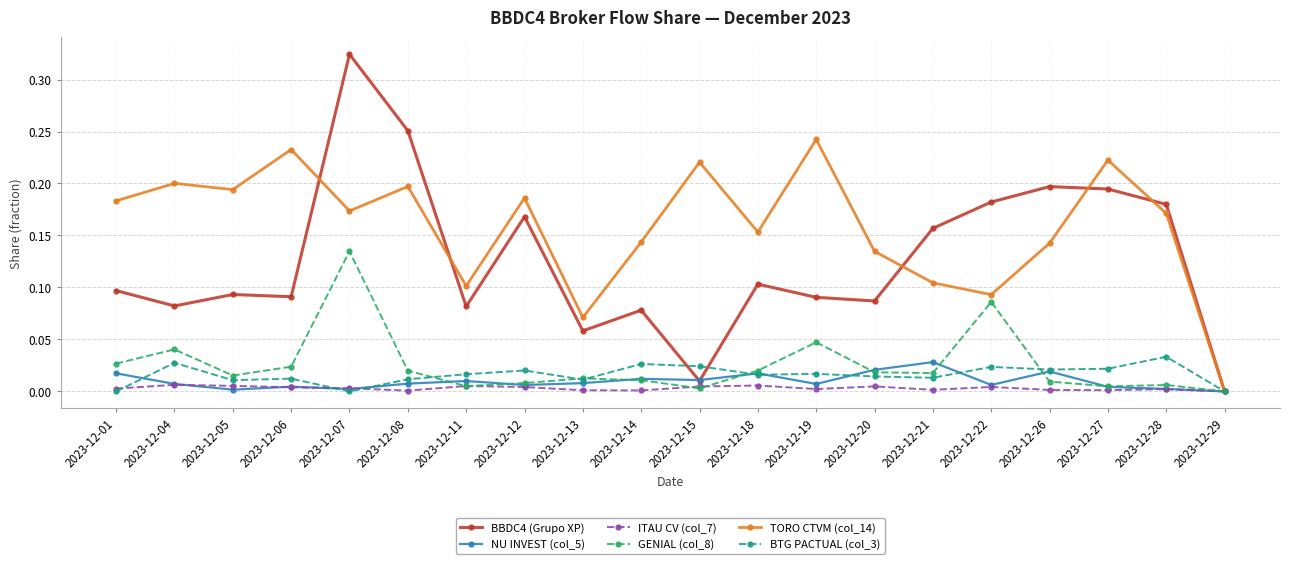

The ITAU CV (col_7) series shows 0.0 at 2023-12-19. True or false?

True